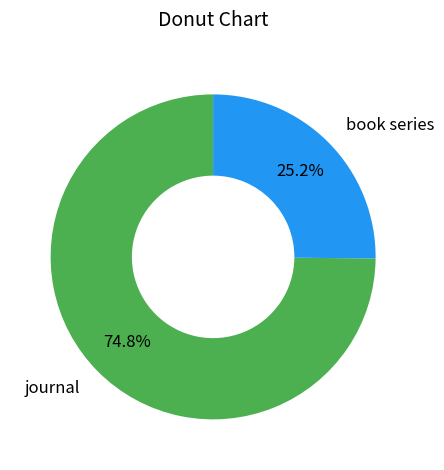

To the nearest percent, what portion does book series represent?

25%